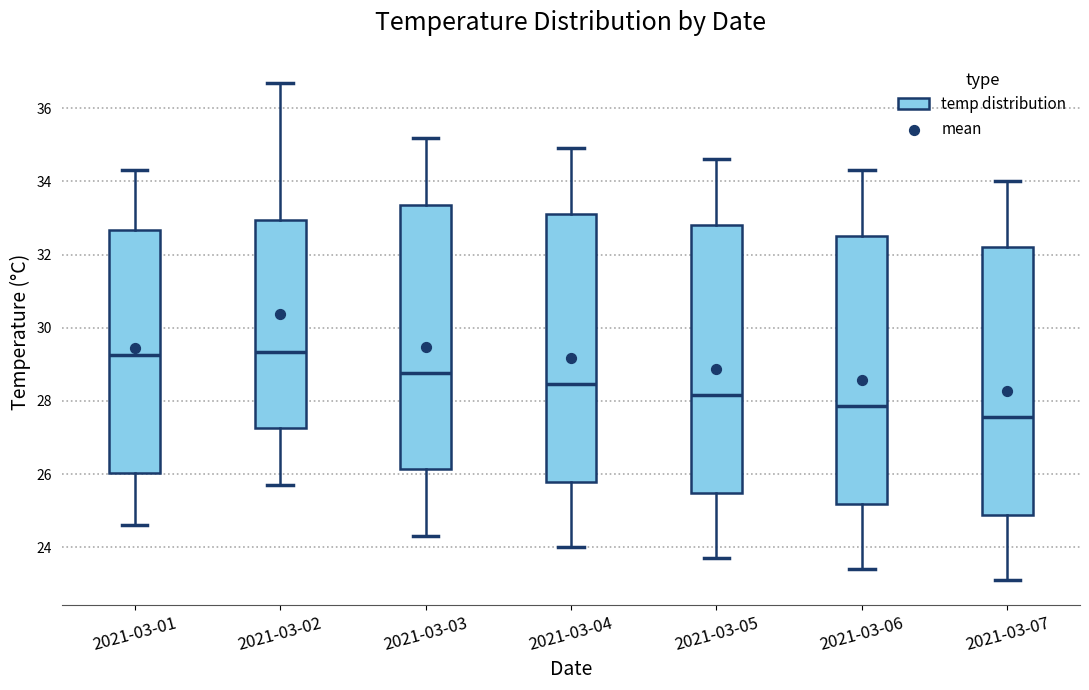

Reading left to right, read every box against the y-axis: the position of its median line, the range the box covers, and the ends of its whiskers. The values are not printed on the chart, so give them approximately, as read against the axis.

2021-03-01: median 29.2, box 26.0 to 32.6, whiskers 24.6 to 34.4
2021-03-02: median 29.4, box 27.2 to 33.0, whiskers 25.8 to 36.8
2021-03-03: median 28.8, box 26.2 to 33.4, whiskers 24.4 to 35.2
2021-03-04: median 28.4, box 25.8 to 33.2, whiskers 24.0 to 35.0
2021-03-05: median 28.2, box 25.4 to 32.8, whiskers 23.8 to 34.6
2021-03-06: median 27.8, box 25.2 to 32.6, whiskers 23.4 to 34.4
2021-03-07: median 27.6, box 24.8 to 32.2, whiskers 23.2 to 34.0